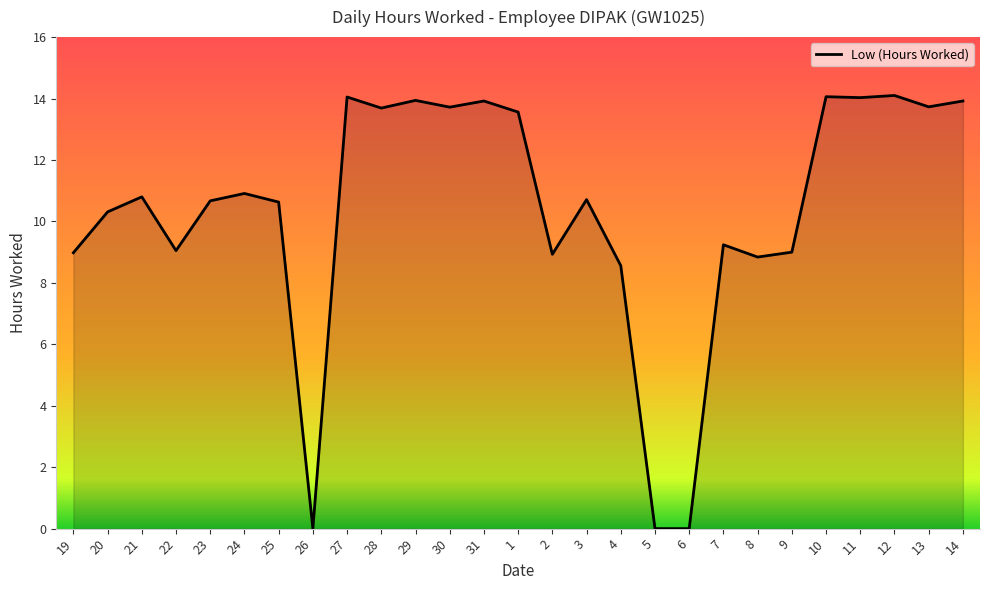

Reading left to right, extract all data points from this chart.

19=9.0	20=10.3	21=10.8	22=9.1	23=10.7	24=10.9	25=10.6	26=0.0	27=14.1	28=13.7	29=13.9	30=13.7	31=13.9	1=13.6	2=8.9	3=10.7	4=8.6	5=0.0	6=0.0	7=9.2	8=8.8	9=9.0	10=14.1	11=14.0	12=14.1	13=13.7	14=13.9